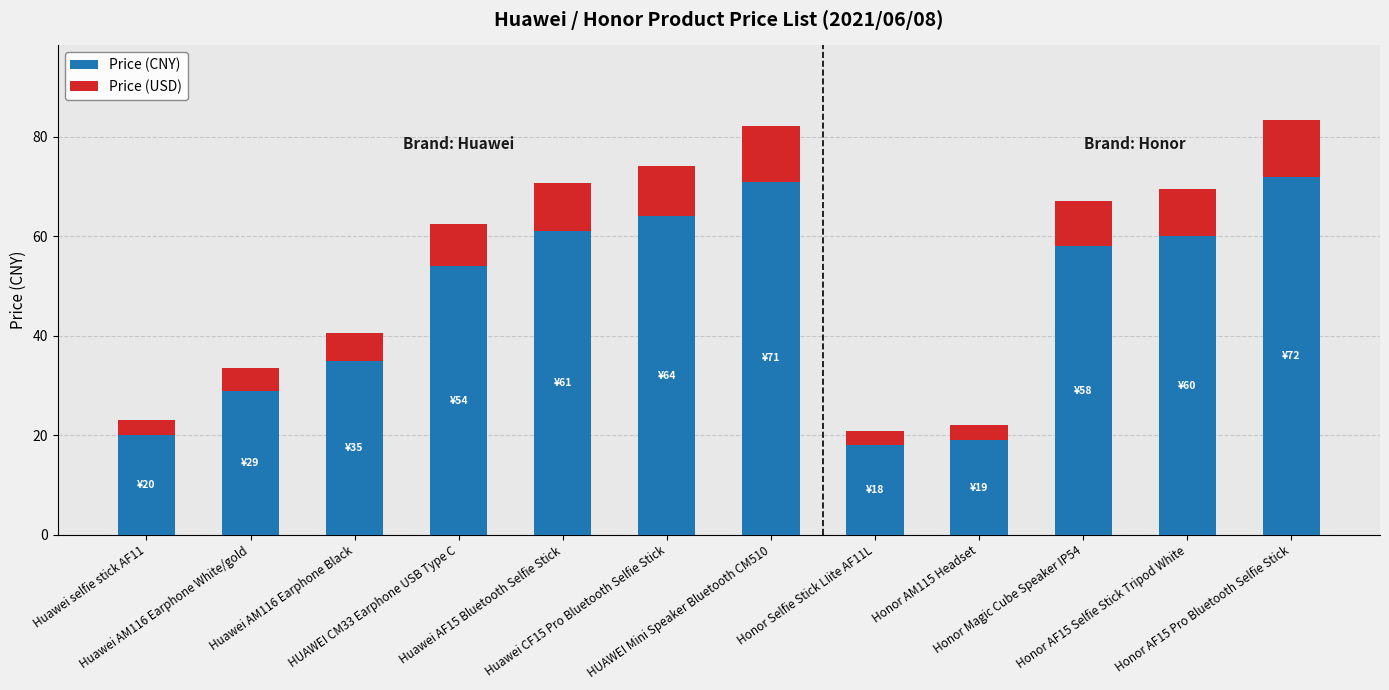

Count the number of data series in this chart.

2